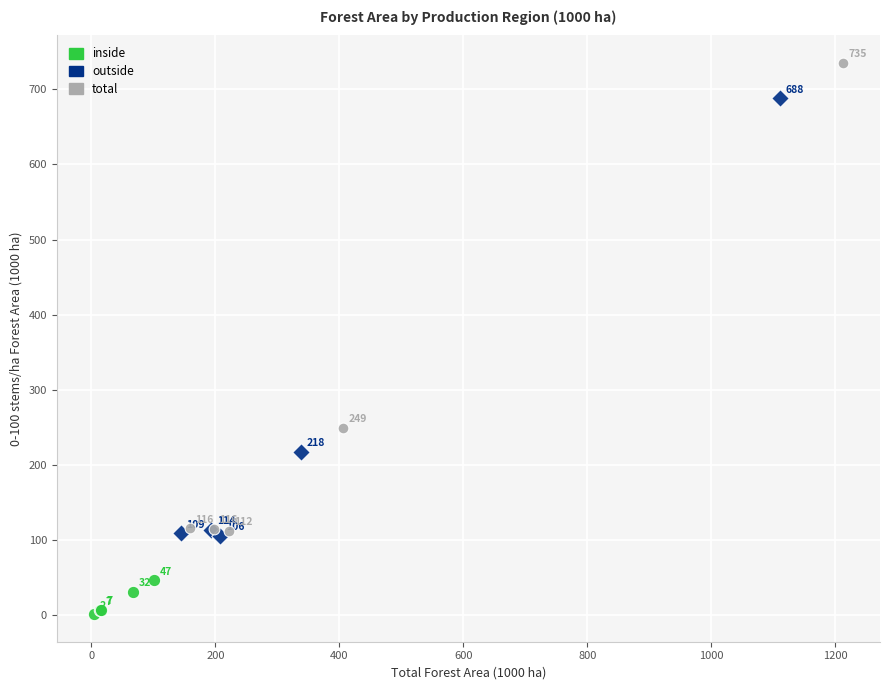

Which series has the widest spread of Y values?

total